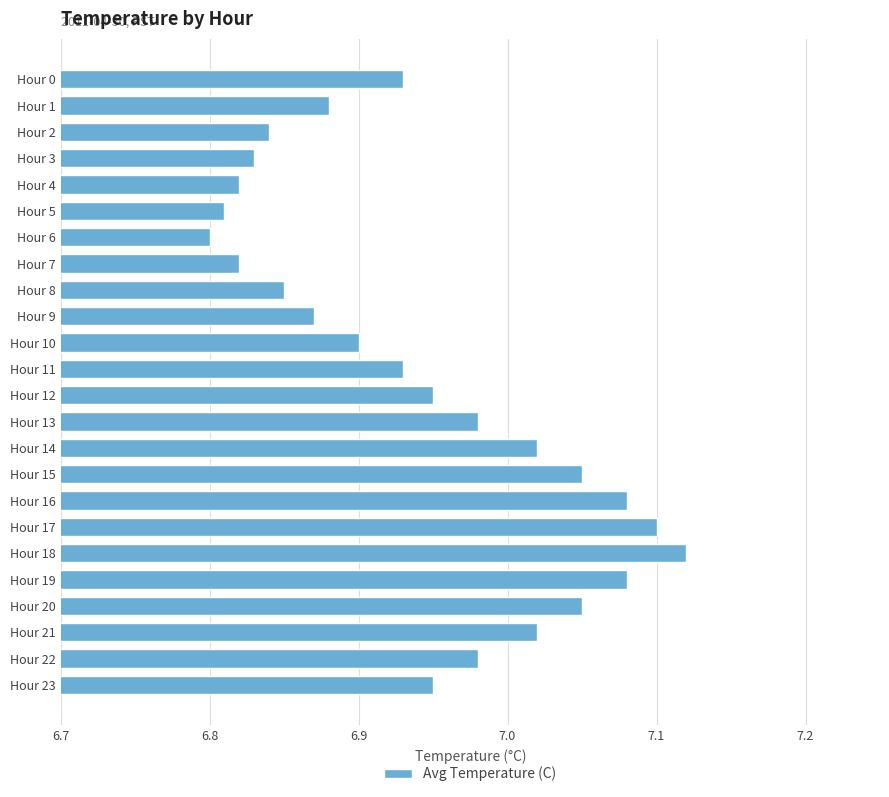

Between Hour 16 and Hour 17, which is larger?

Hour 17